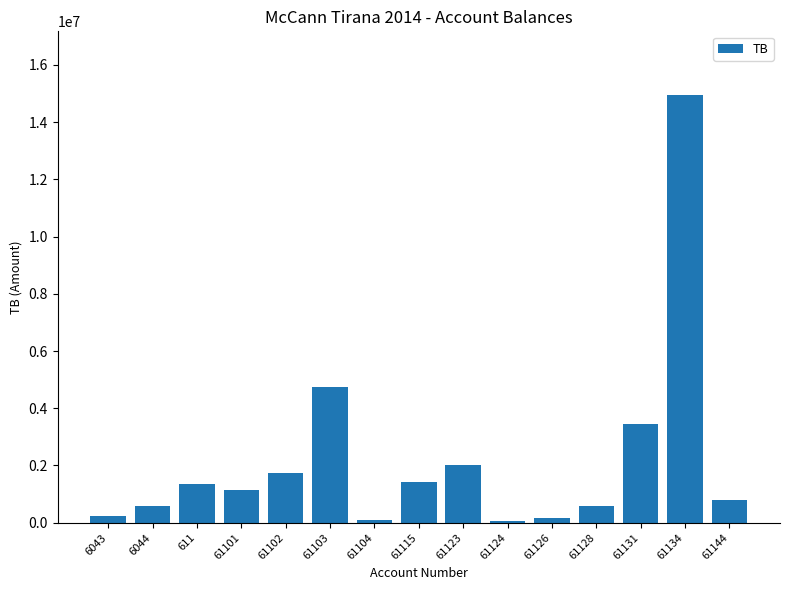

Read the value at 61101.

1149043.7